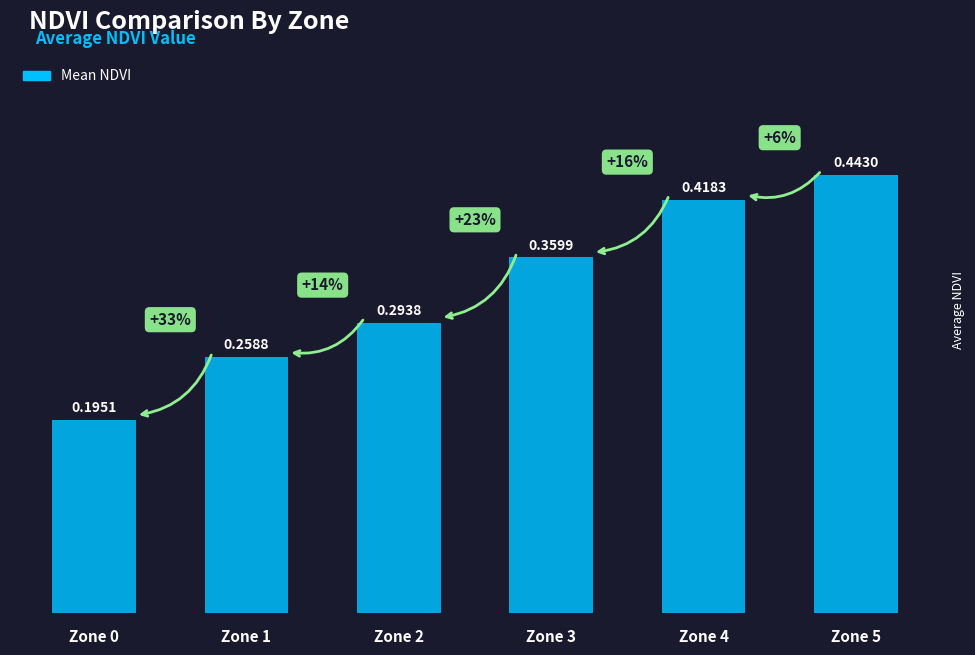

List the labels in order of value, smallest first.

Zone 0, Zone 1, Zone 2, Zone 3, Zone 4, Zone 5